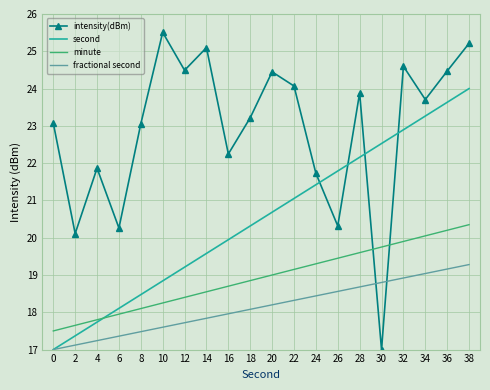

Which series changed the most between 18 and 26?

intensity(dBm)